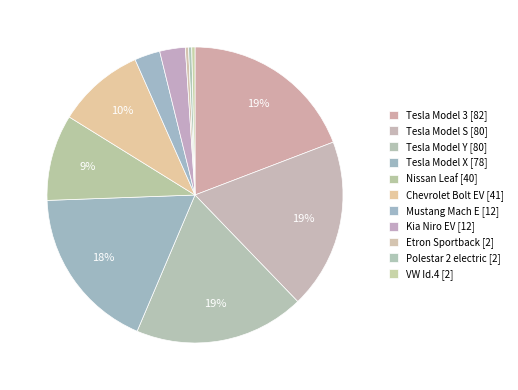

How many segments does this pie chart have?

11